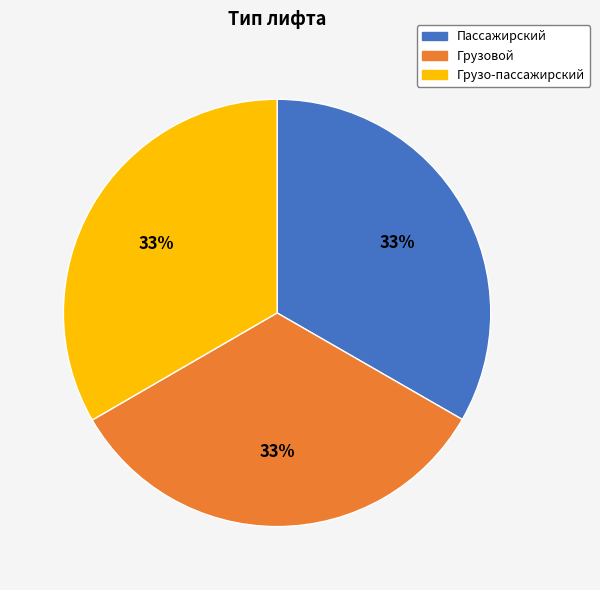

What is the ratio of the value at Пассажирский to the value at Грузо-пассажирский?

1.0